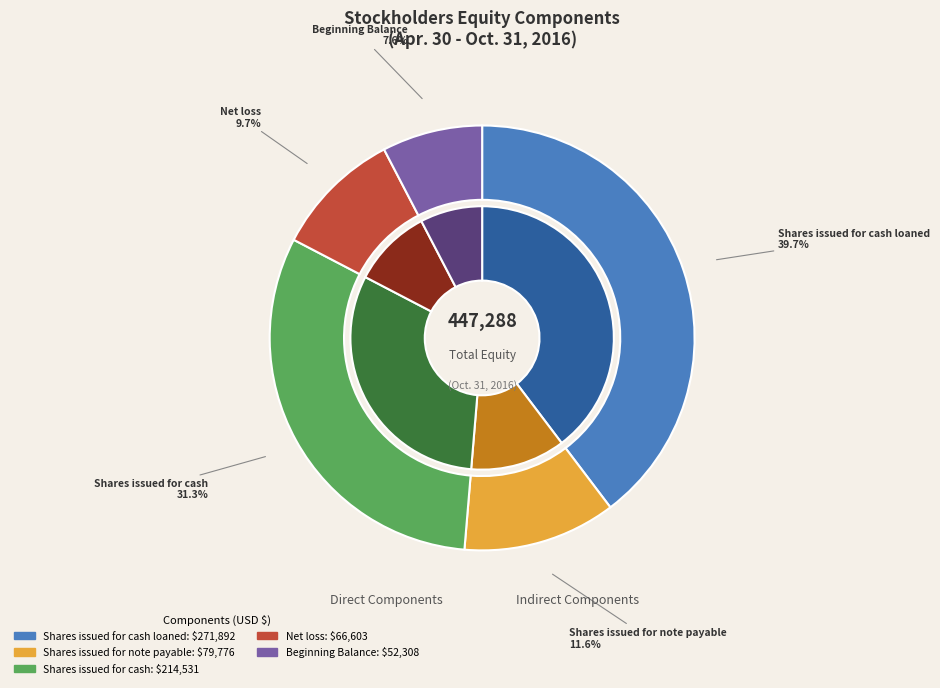

To the nearest percent, what portion does Shares issued for cash represent?

31%